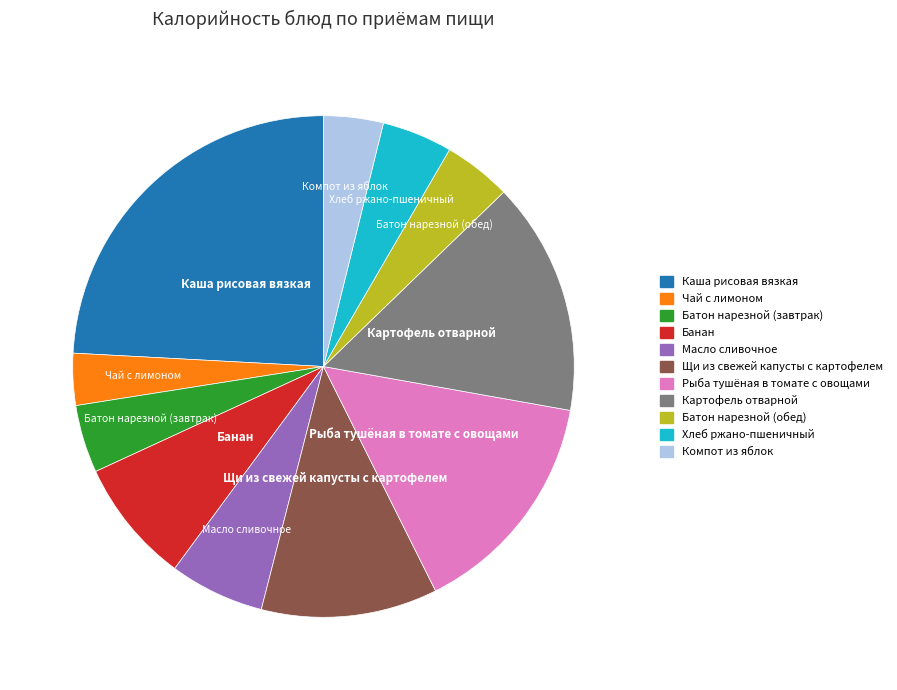

Approximately how many times larger is the value at Щи из свежей капусты с картофелем compared to Каша рисовая вязкая?

0.5